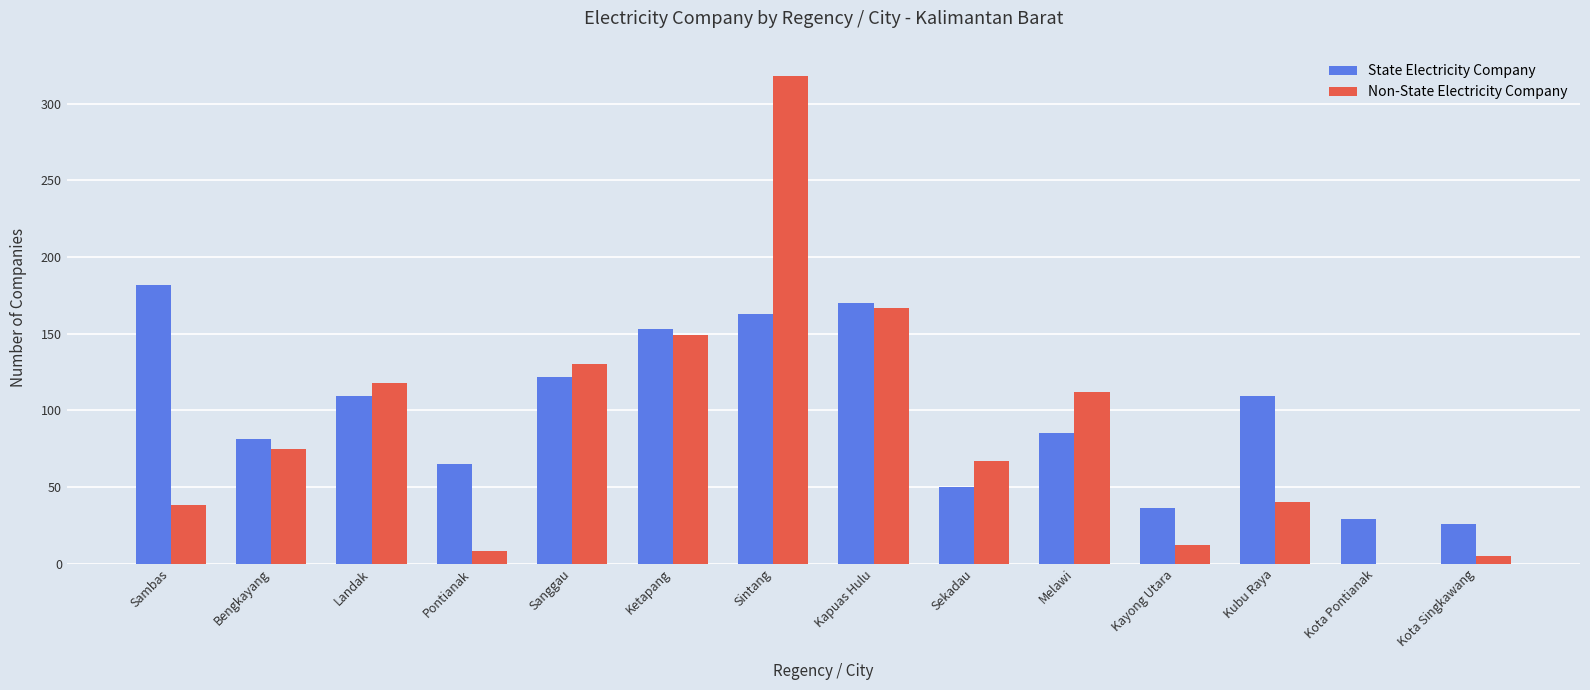

What is the greatest value displayed?

318